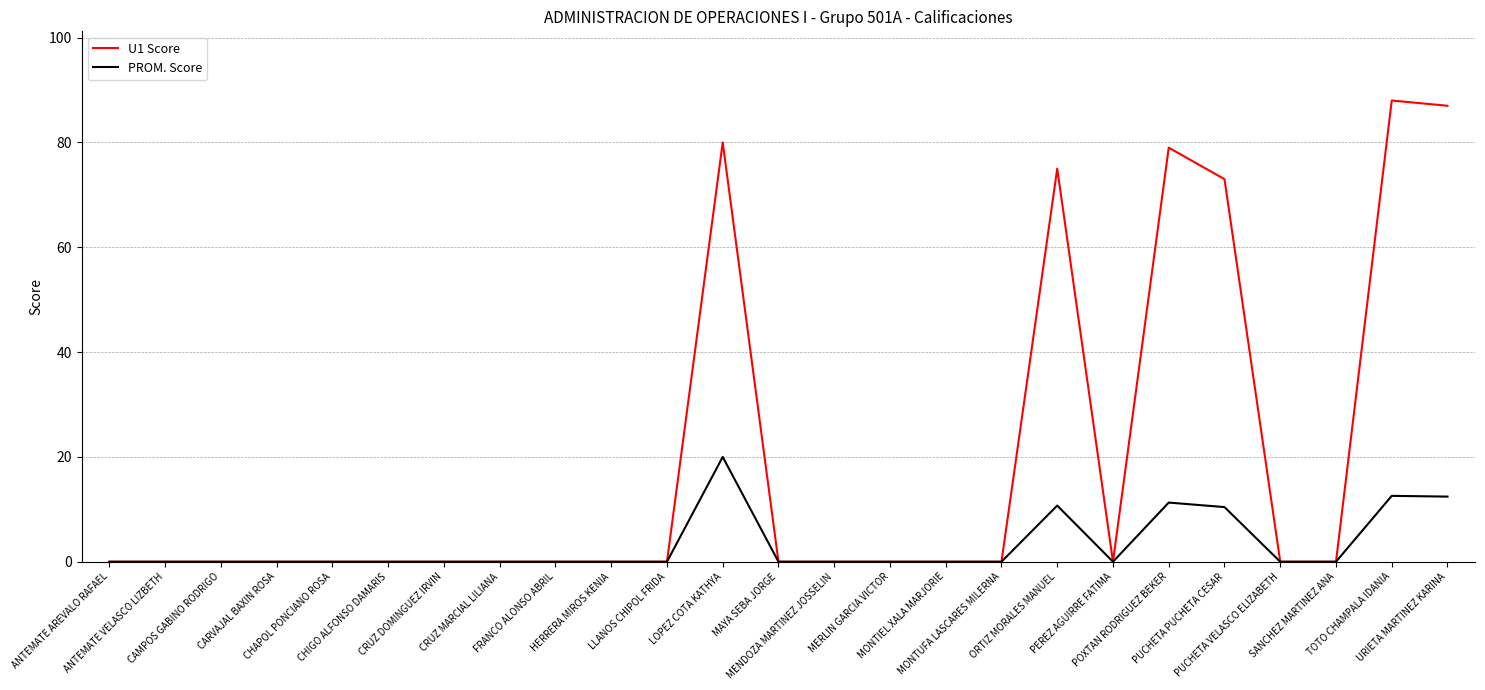

Which series has the largest total across all categories?

U1 Score